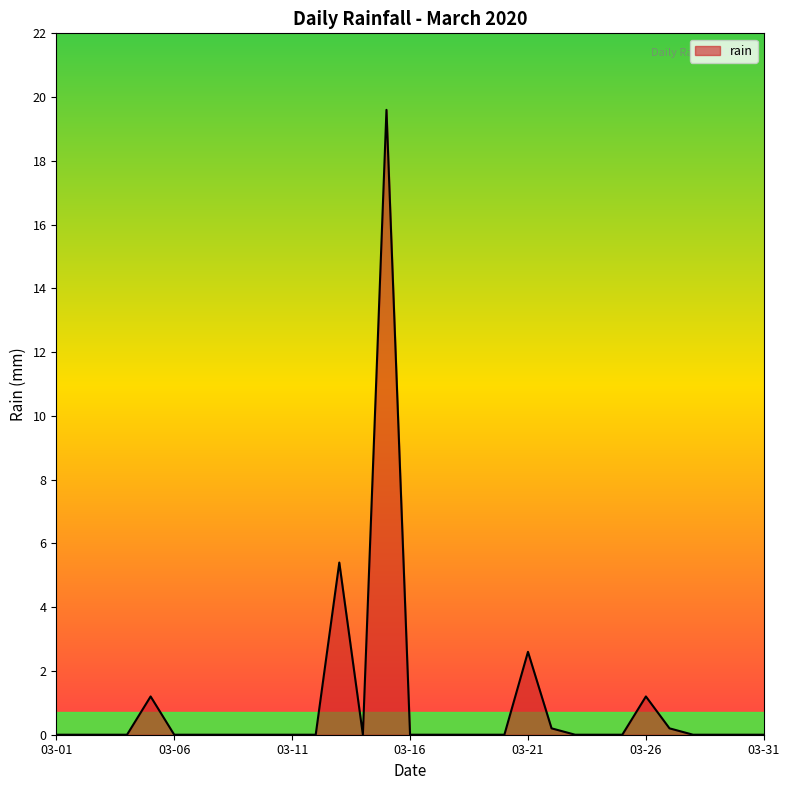

What is the maximum value shown in the chart?

19.6